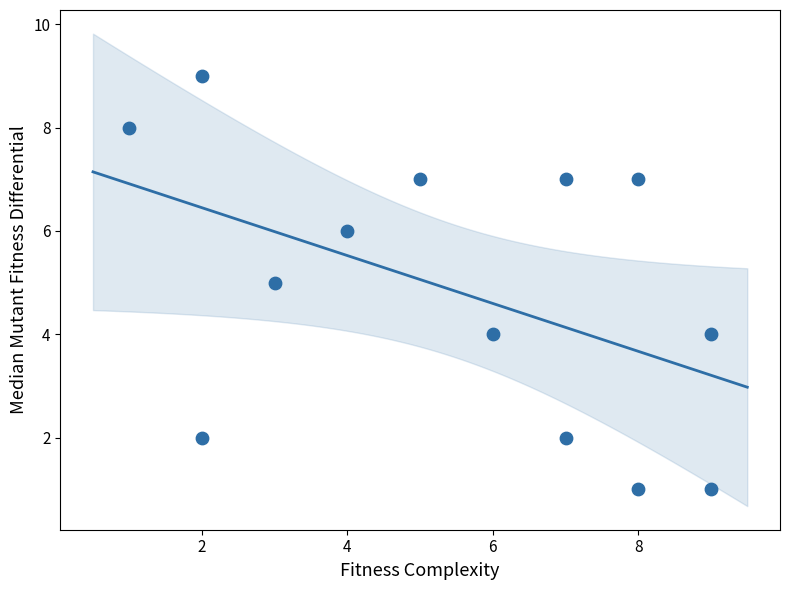

What is the range of Y values (max minus min)?

8